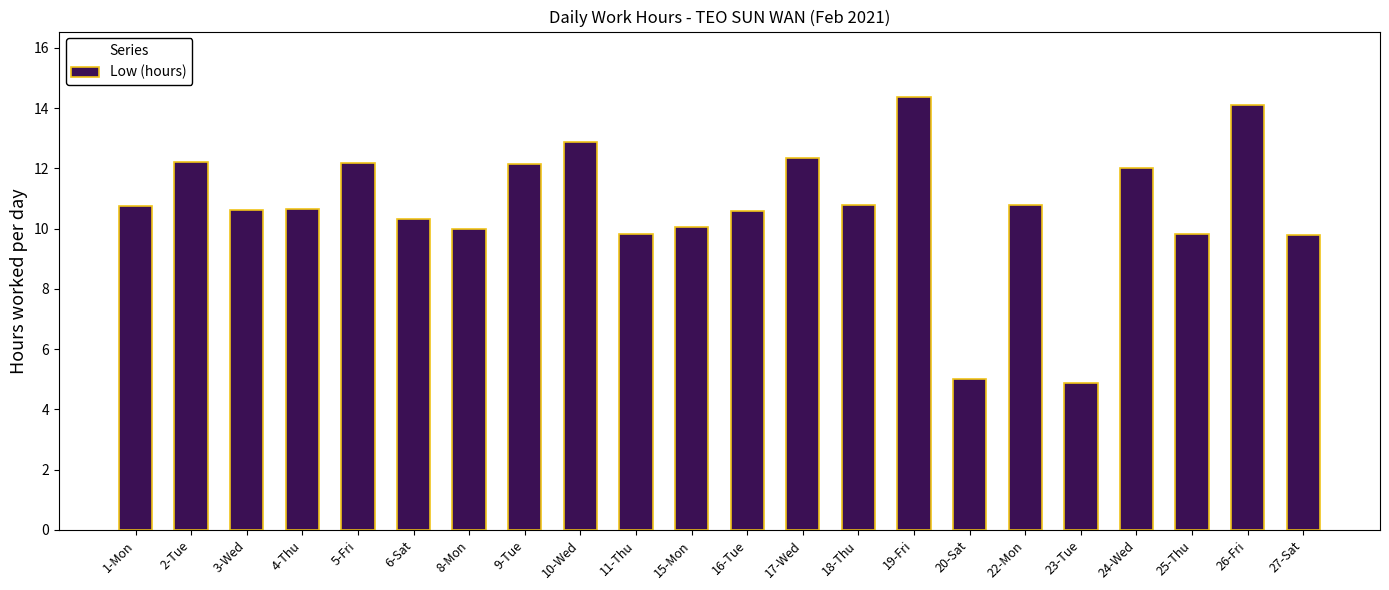

What position from the right is 27-Sat?

1